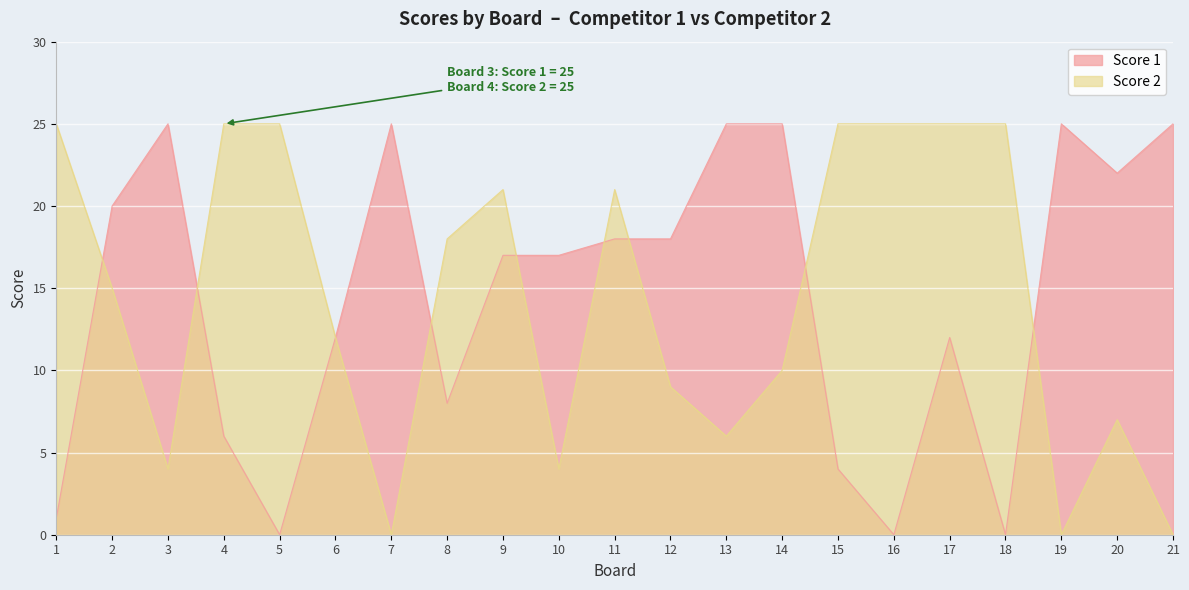

The value of Score 2 at 9 is 31. True or false?

False